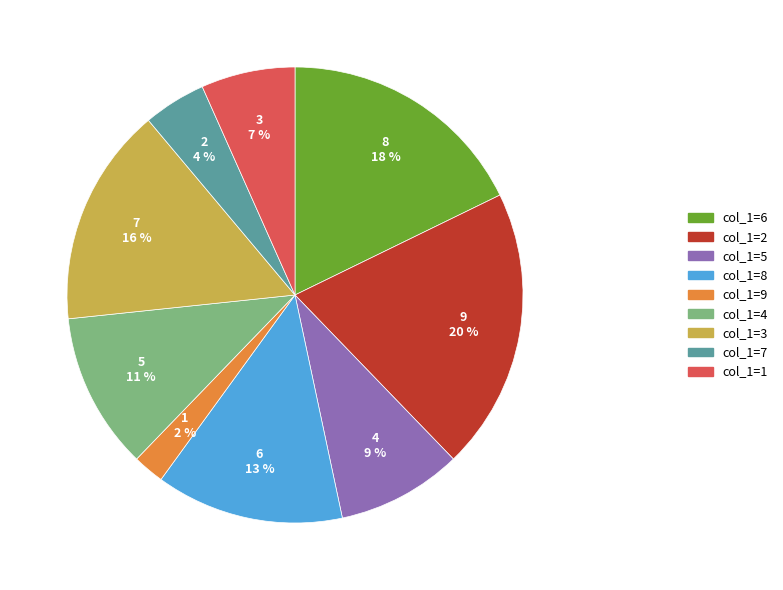

What percentage is the 2 slice, to the nearest percent?

20%